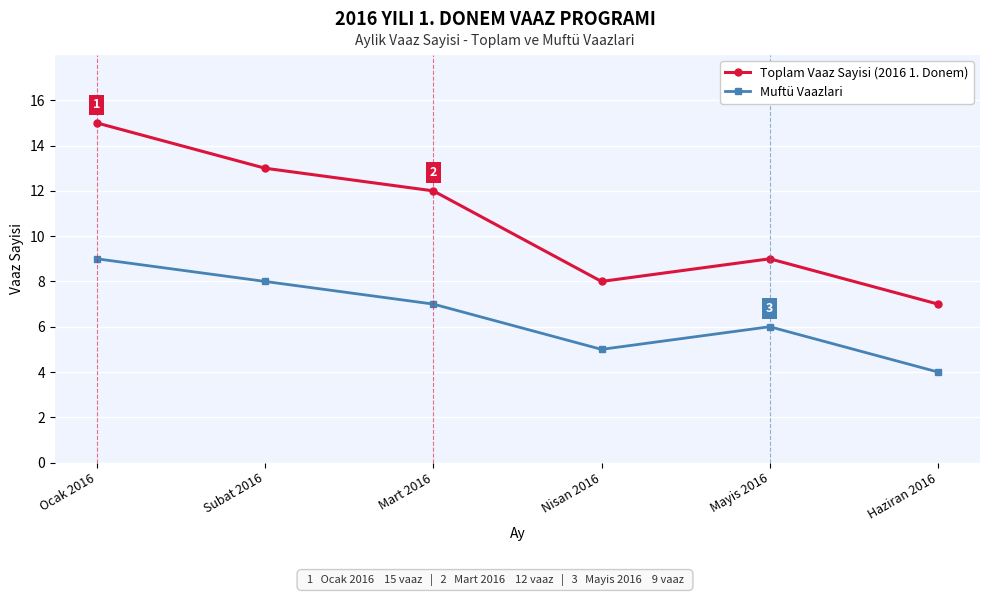

Where does the Muftü Vaazlari series first go above 7?

Ocak 2016